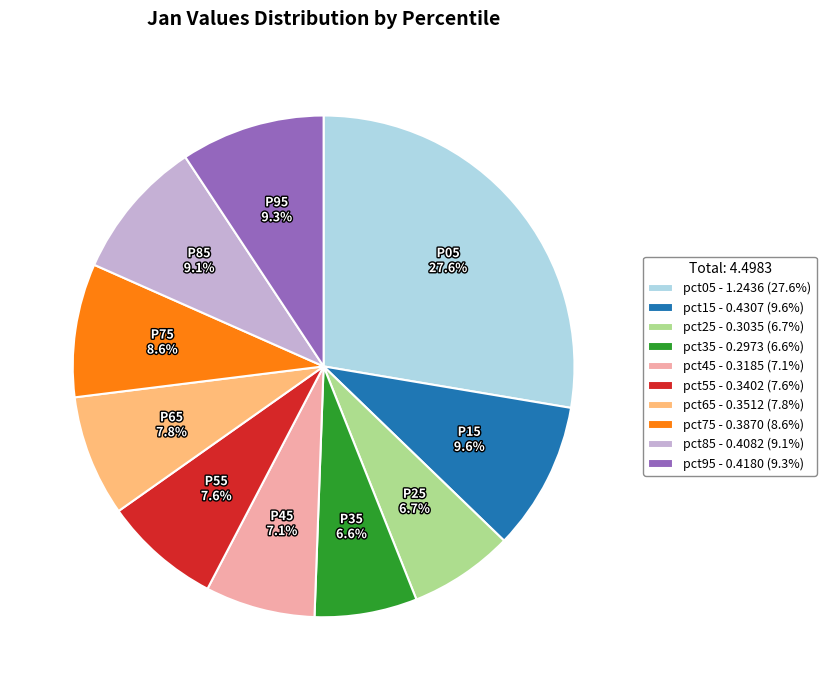

Is it true that pct25 is 7% of the pie?

True